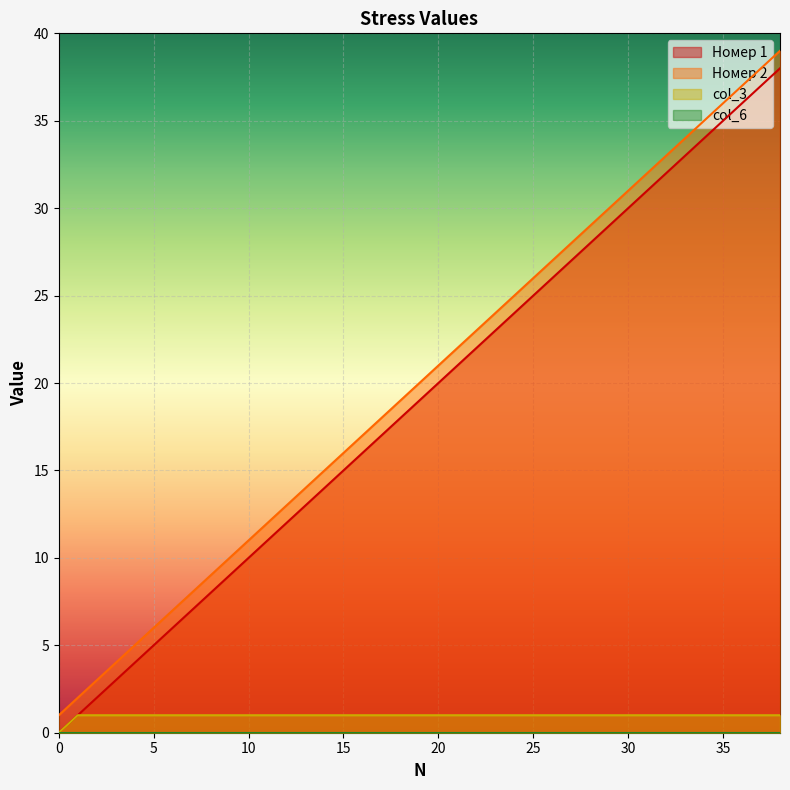

True or false: Номер 2 and col_3 cross at least once.

False